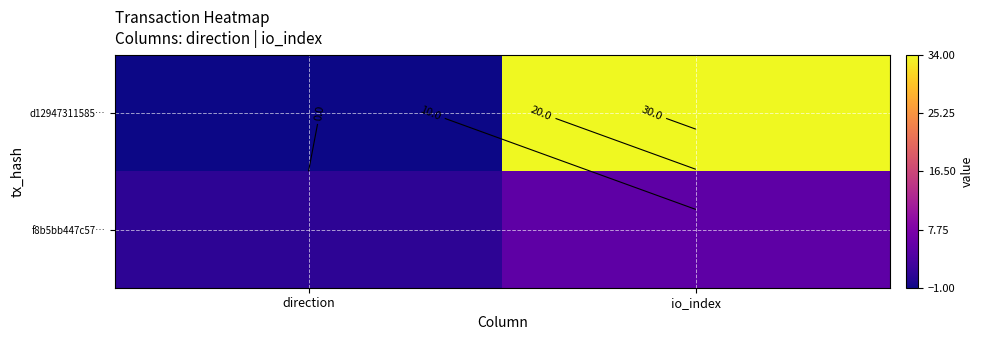

What is the sum of all f8b5bb447c57… values?

6